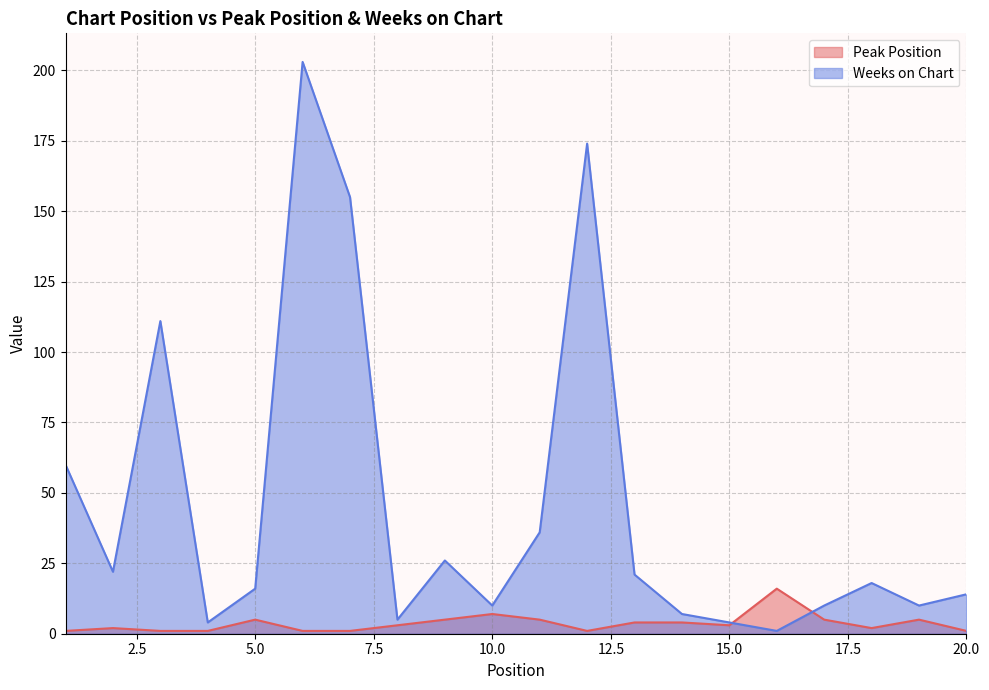

How many intersections are there between Peak Position and Weeks on Chart?

2